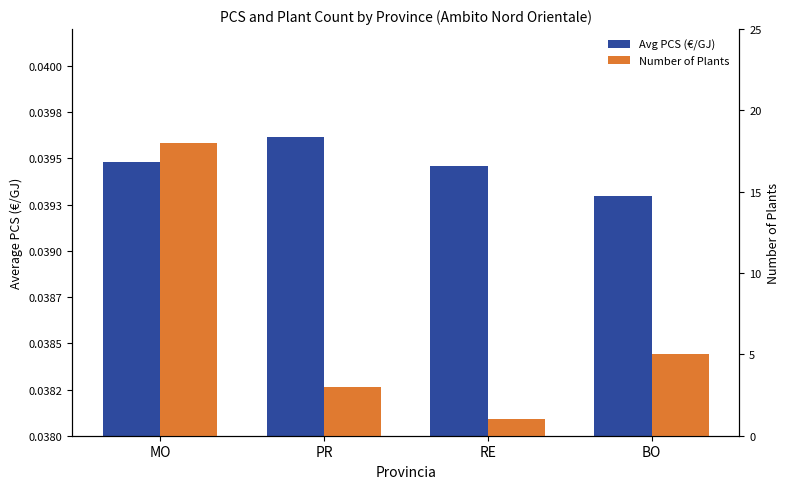

What position from the left is PR?

2